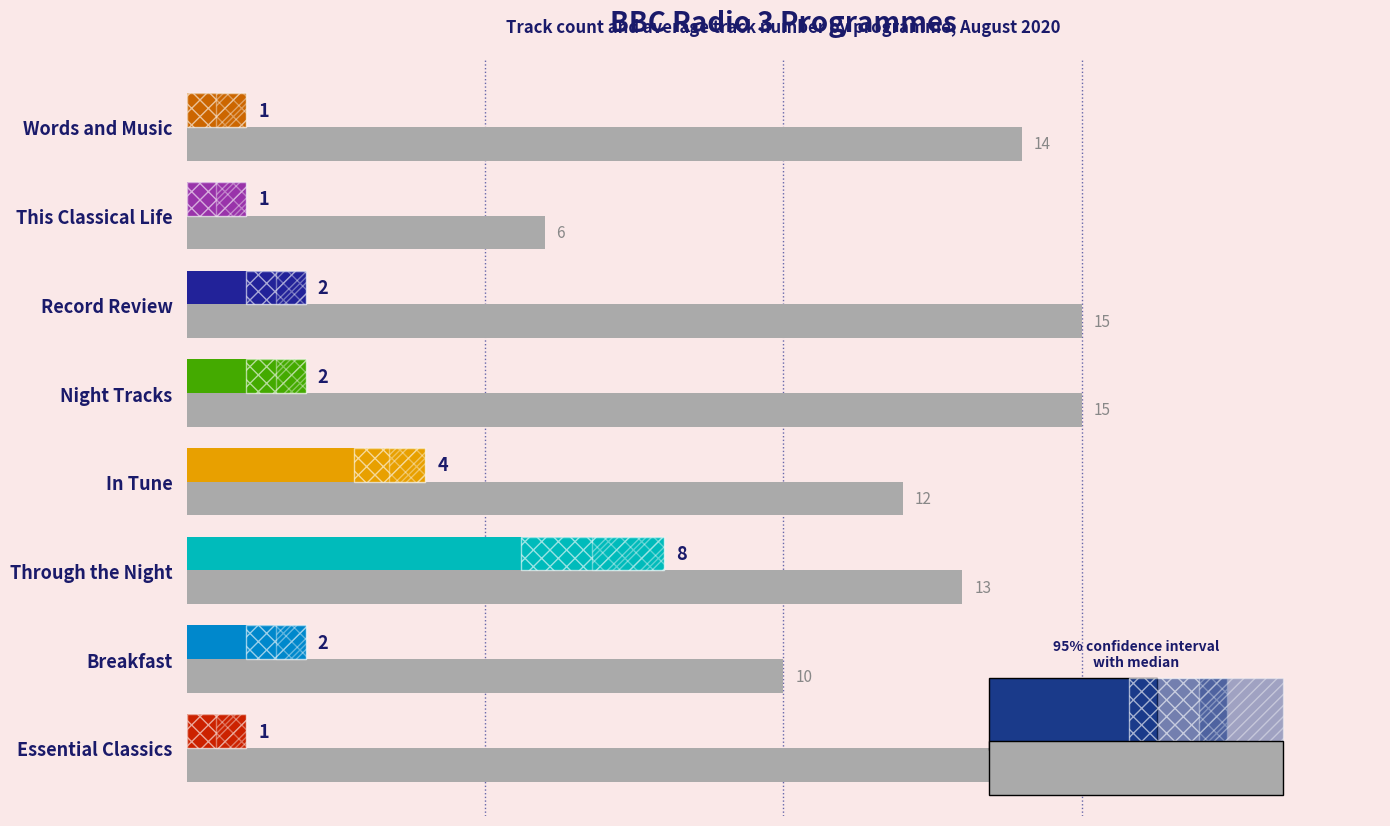

What is the value of the 3rd bar from the left?

13